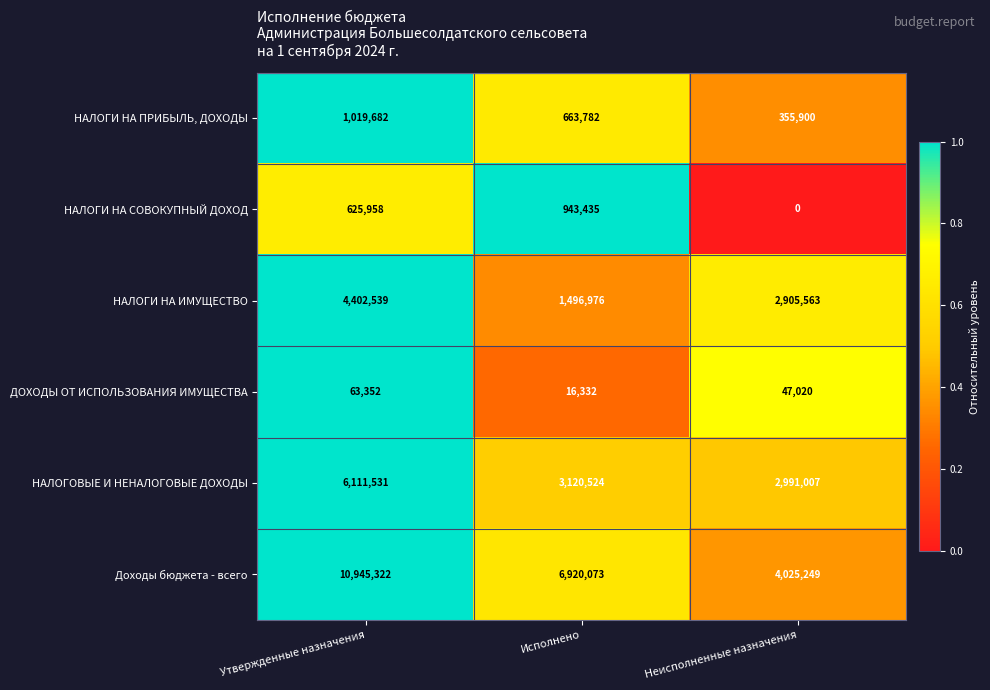

Which series has the largest total across all categories?

Доходы бюджета - всего